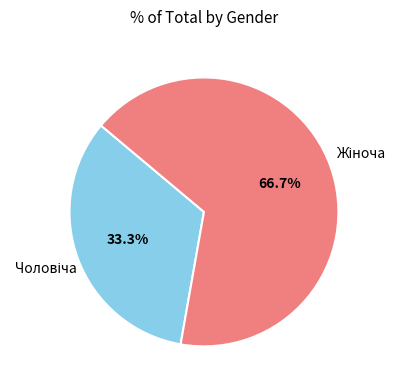

Does any single category account for the majority?

Yes